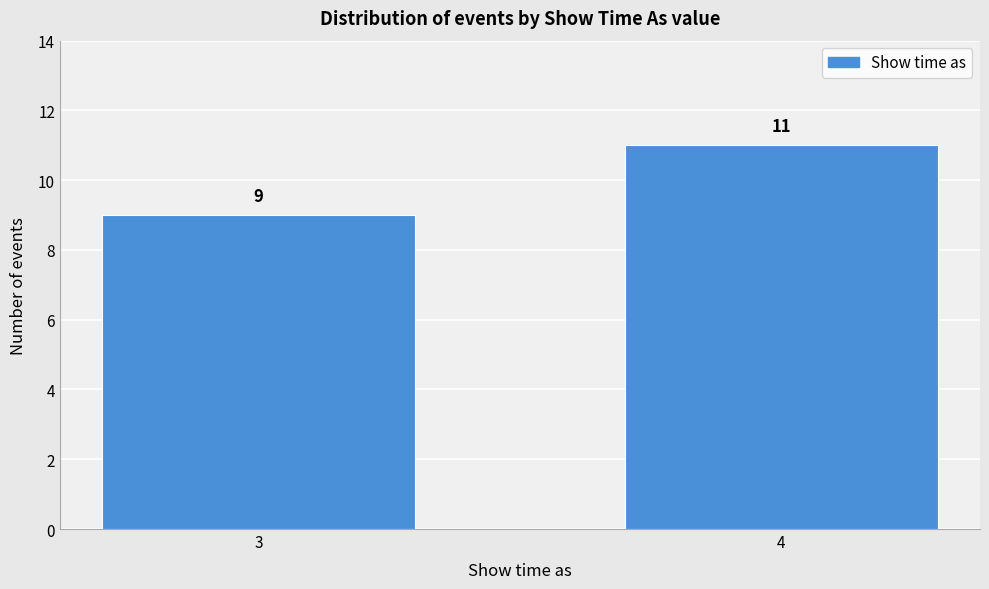

Reading right to left, list all the values displayed in this chart.

4=11	3=9